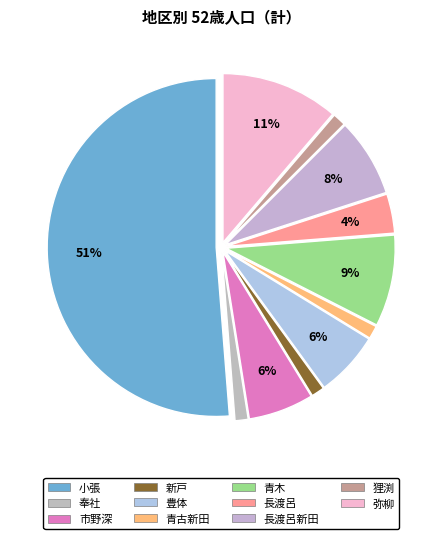

Which category has the biggest portion of the pie?

小張